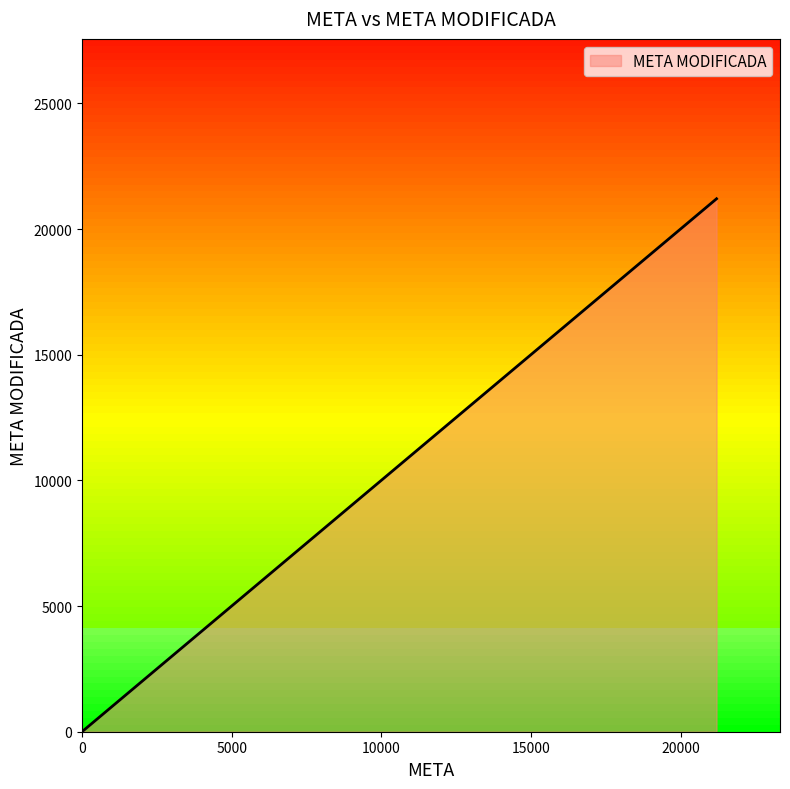

Is it true that the value at 1 is 0?

False